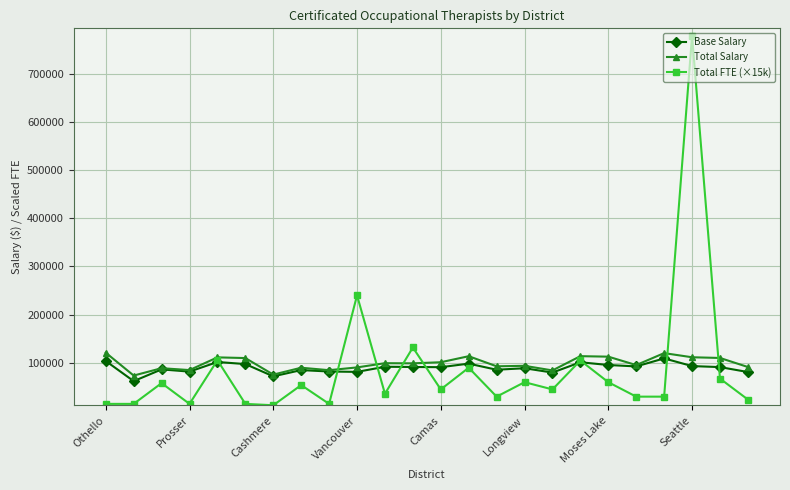

How many lines are shown in the chart?

3